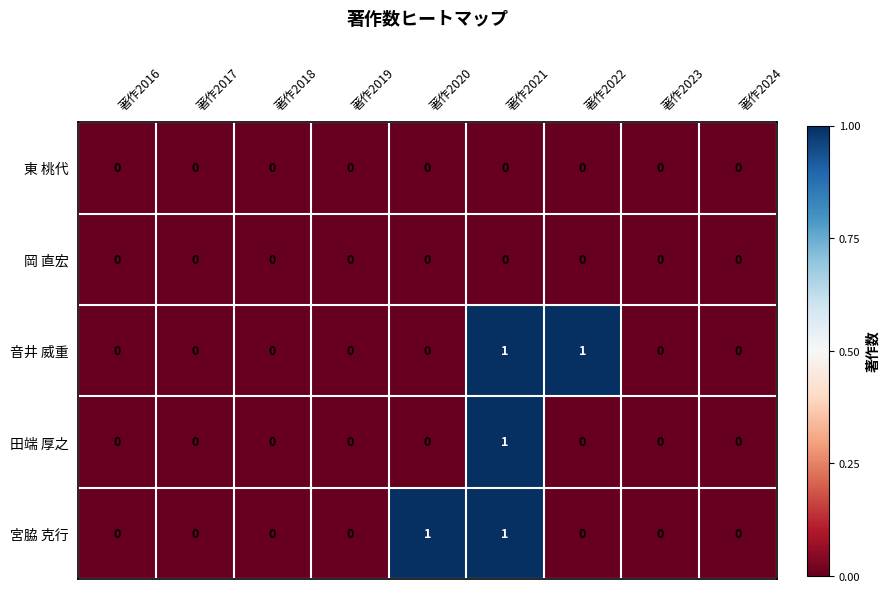

What is the spread (max minus min) of values at 著作2020?

1